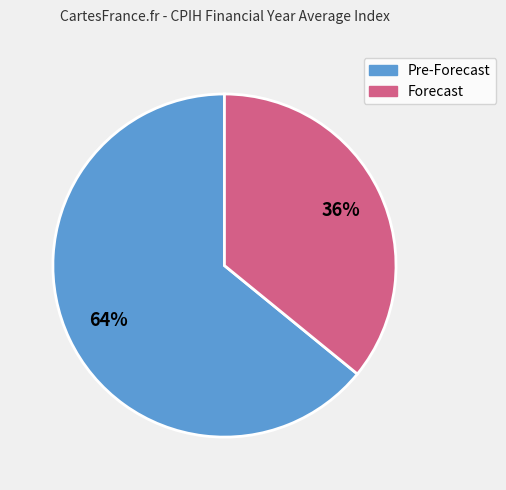

Do Pre-Forecast and Forecast together represent more than half of the pie?

Yes